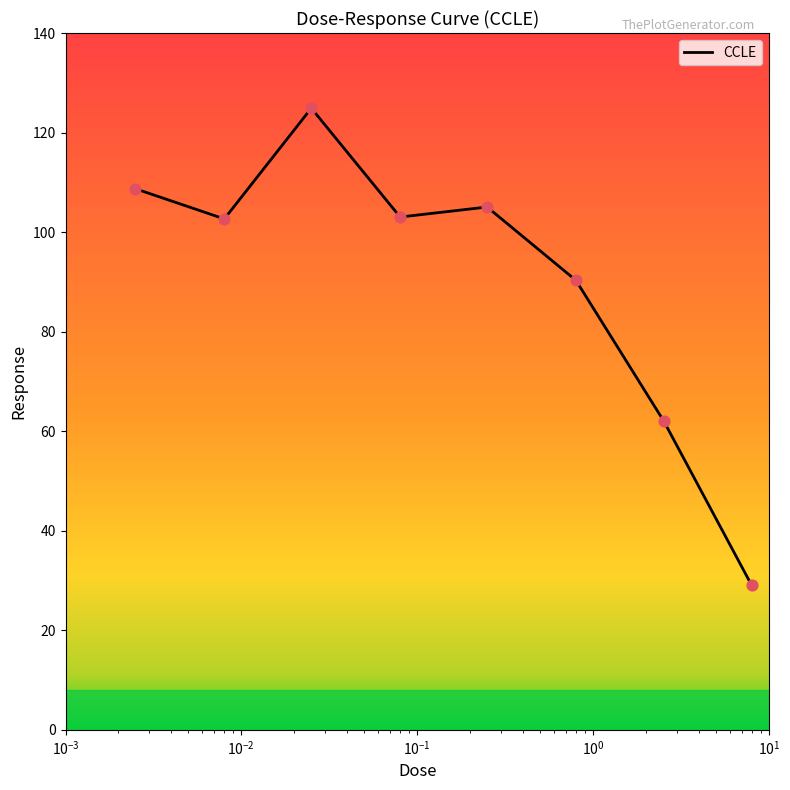

What is the minimum value shown in the chart?

29.0